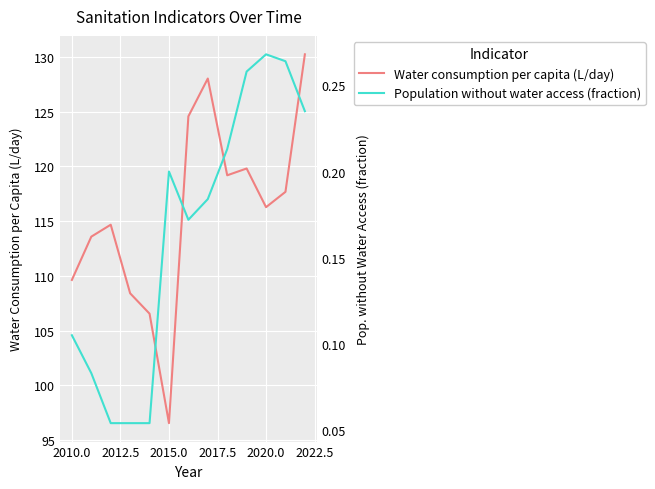

What is the value of the Water consumption per capita (L/day) point at the 2nd from the left?

113.6